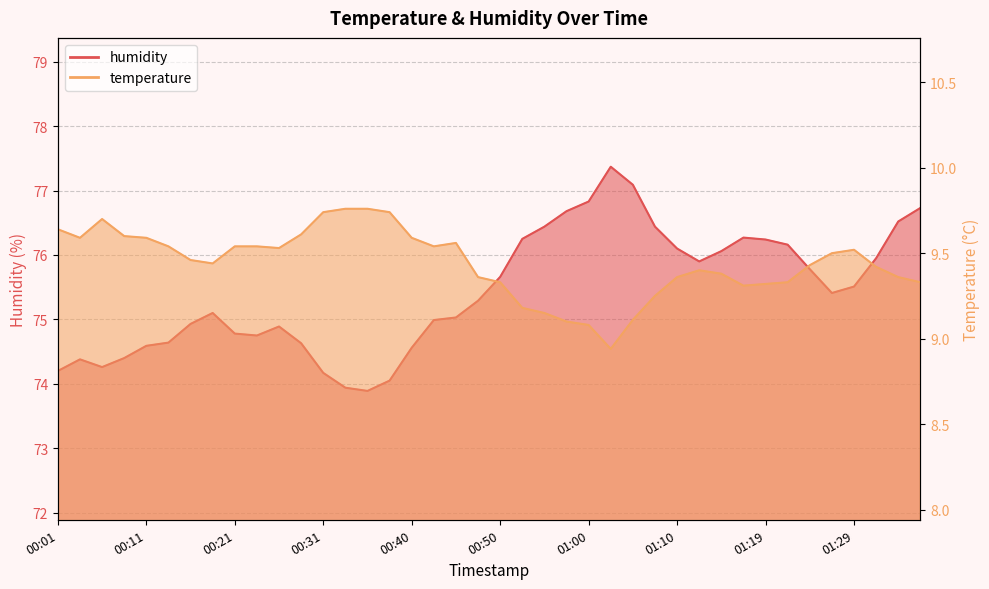

Is the value of humidity at 01:00 greater than the value of temperature at 00:11?

Yes